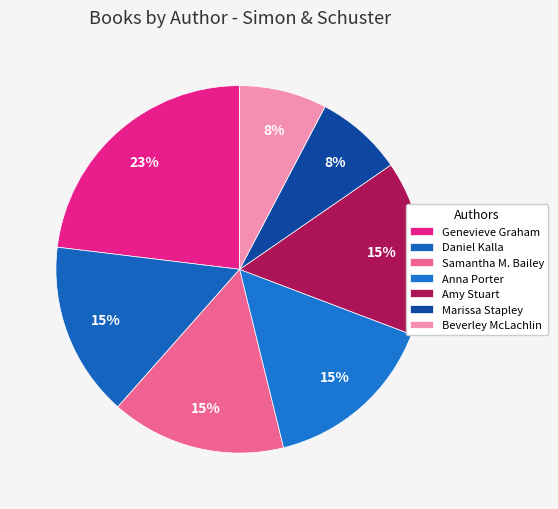

How many segments does this pie chart have?

7